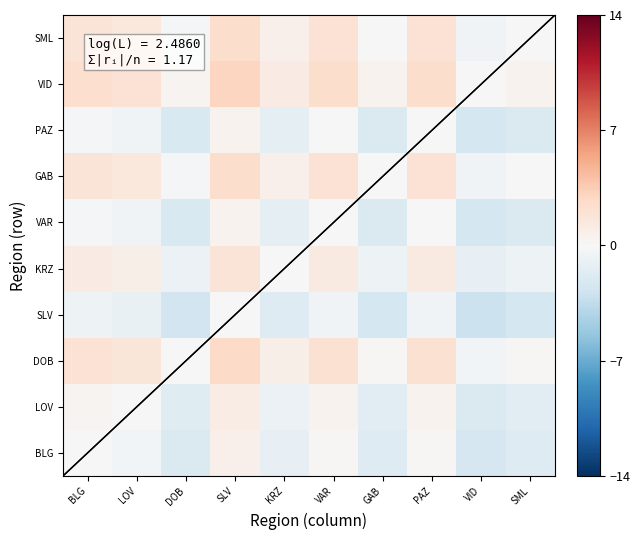

How many data points does each series have?

10